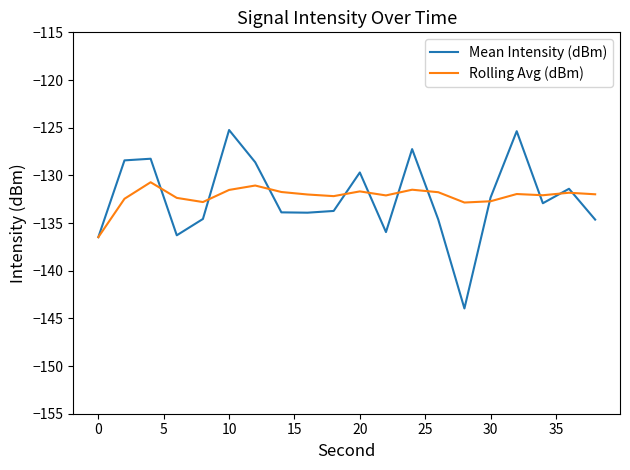

Which series has the largest range (max minus min)?

Mean Intensity (dBm)